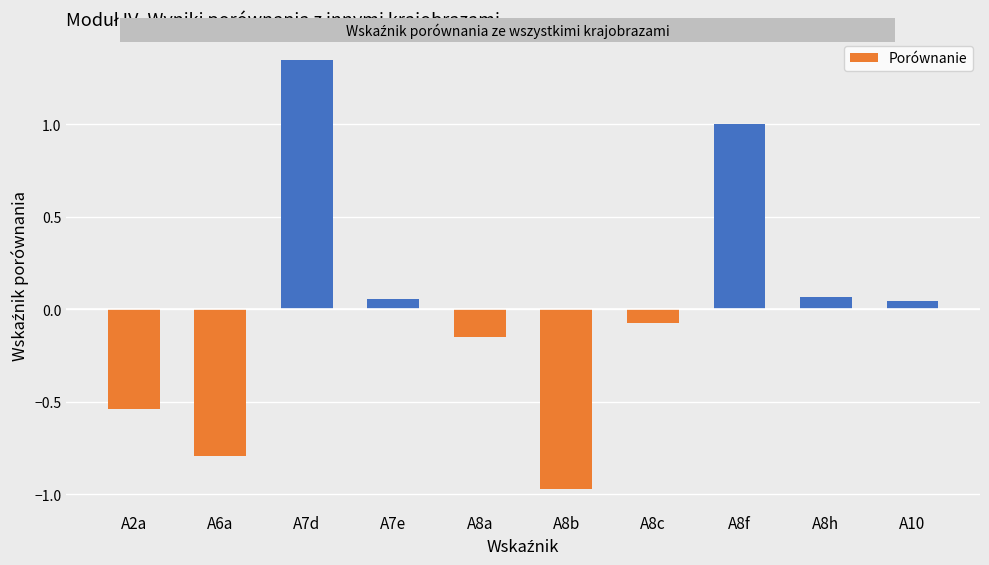

What is the change in value from A8b to A8c?

+0.9